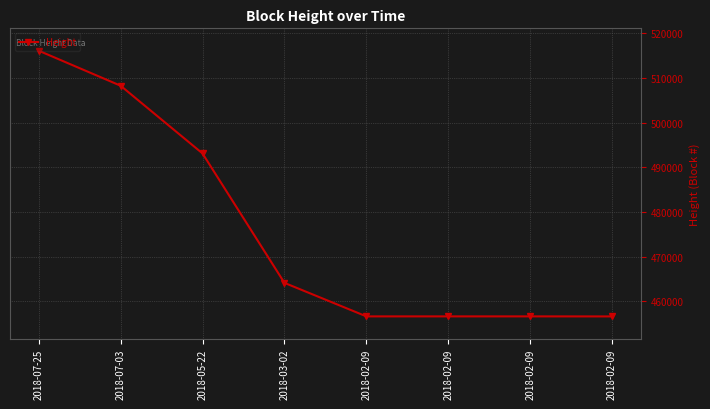

The chart shows a value of 278693 at 2018-07-03. True or false?

False